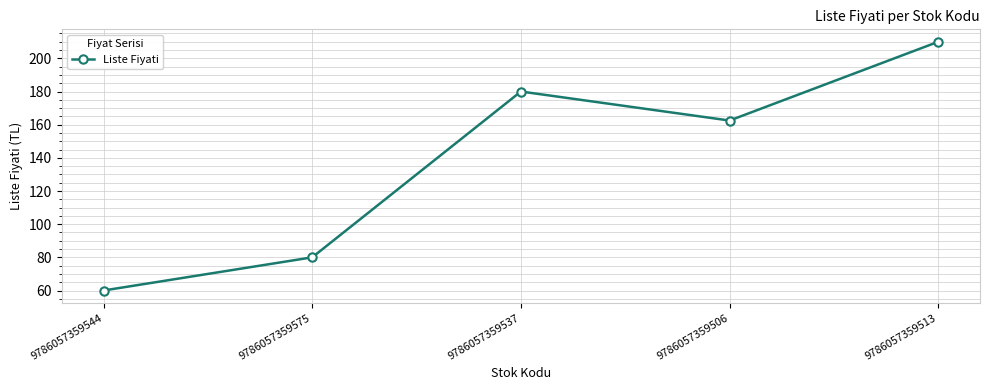

Reading left to right, list all the values displayed in this chart.

60.0	80.0	180.0	162.5	210.0